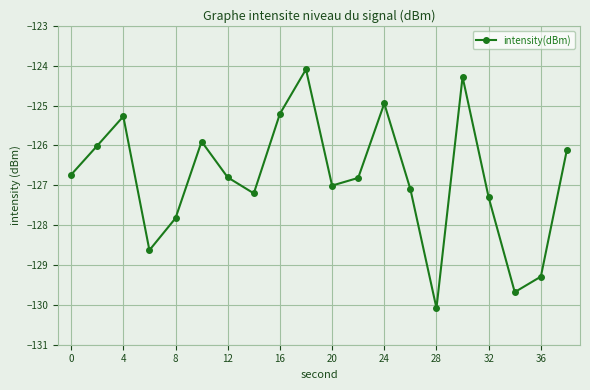

What is the greatest value displayed?

-124.1